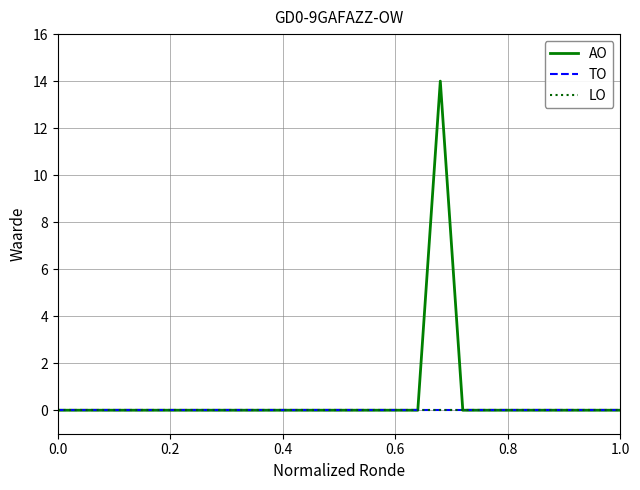

Does the chart display data point markers on the line(s)?

No